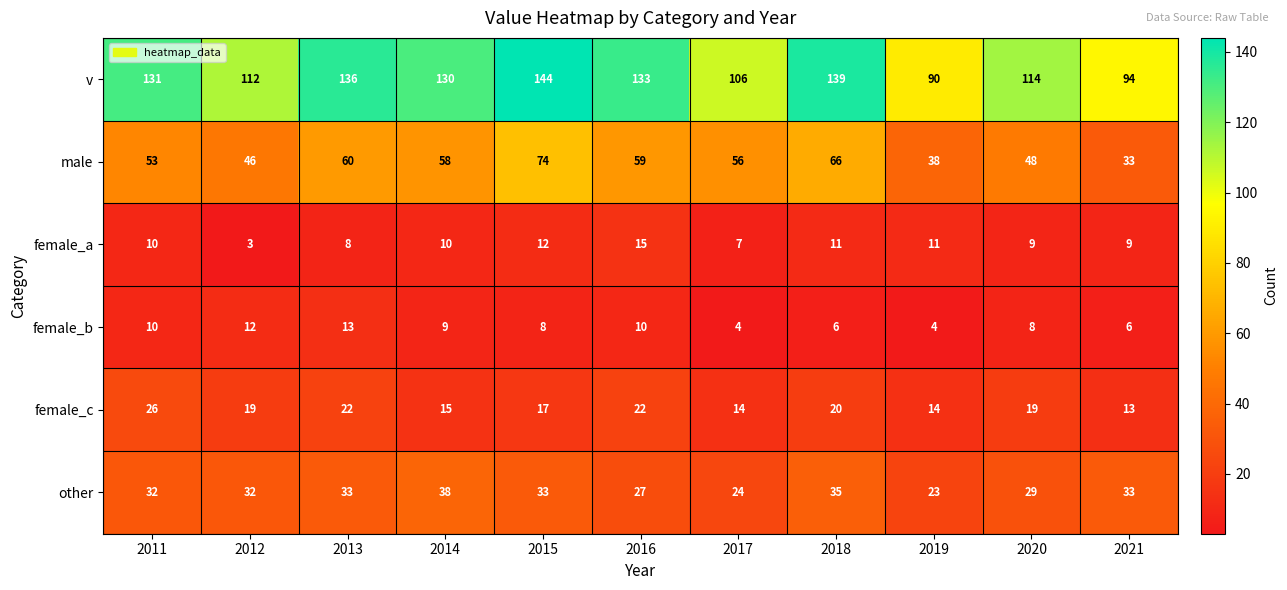

Which series has the largest total across all categories?

v